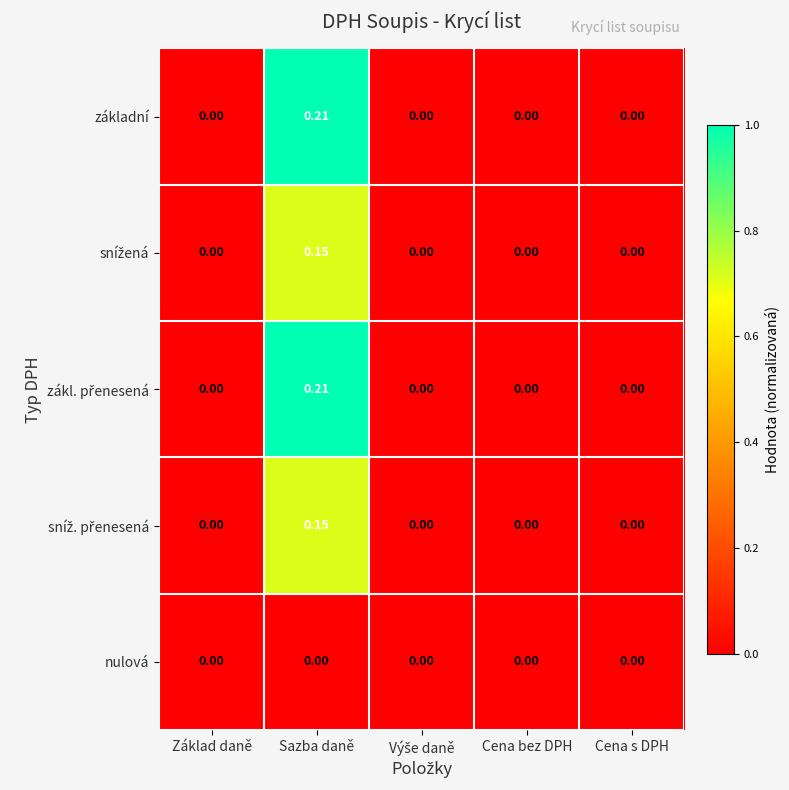

At which category is the sum across all series the highest?

Sazba daně